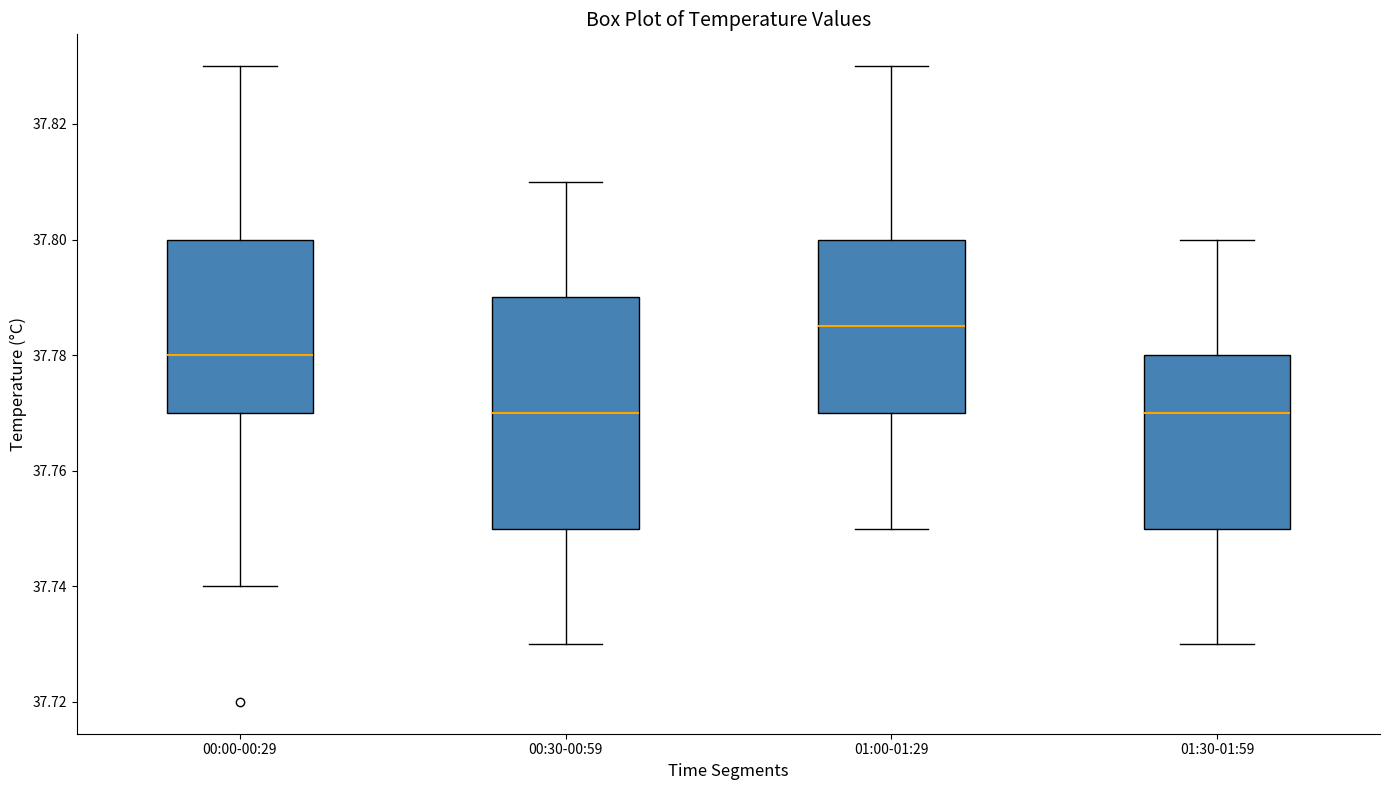

Which box is the tallest, from its lower edge to its upper edge?

00:30-00:59